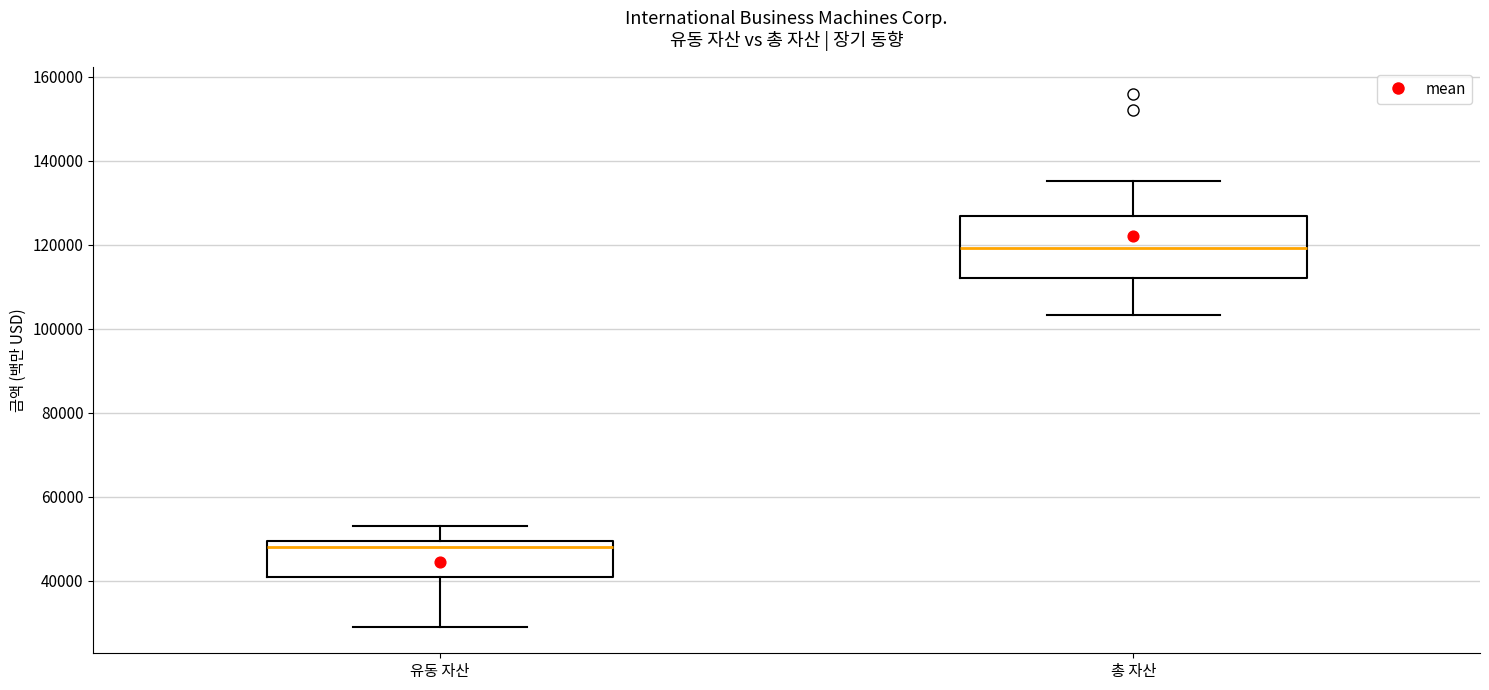

Reading left to right, transcribe this box plot: for each box, give where its median line is, the range the box spans, and where its two whiskers end, as read against the y-axis. The values are not printed on the chart, so give them approximately, as read against the axis.

유동 자산: median 48000, box 40000 to 50000, whiskers 30000 to 54000
총 자산: median 120000, box 112000 to 126000, whiskers 104000 to 136000